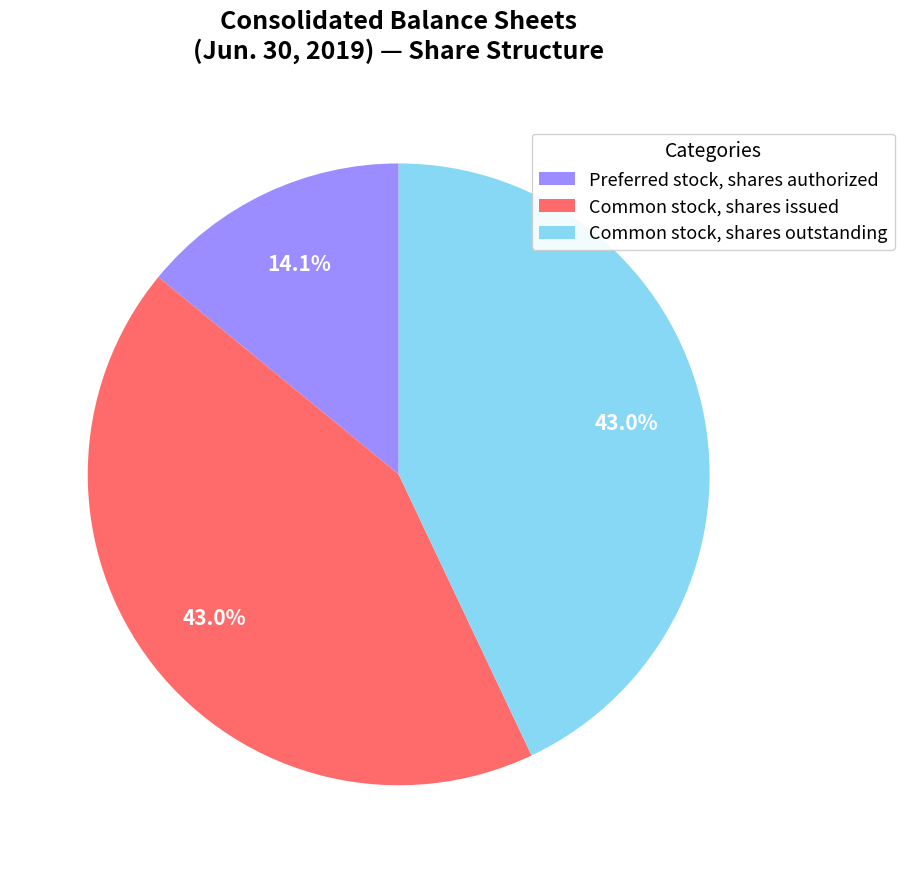

Count the number of slices in the pie.

3